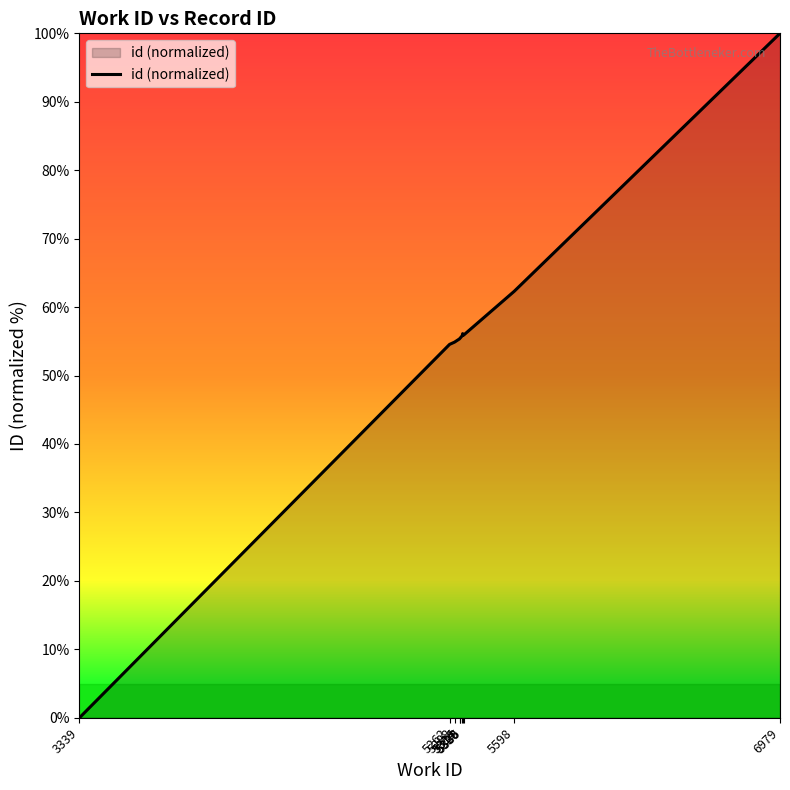

What is the difference between the second highest and minimum values?

62.3